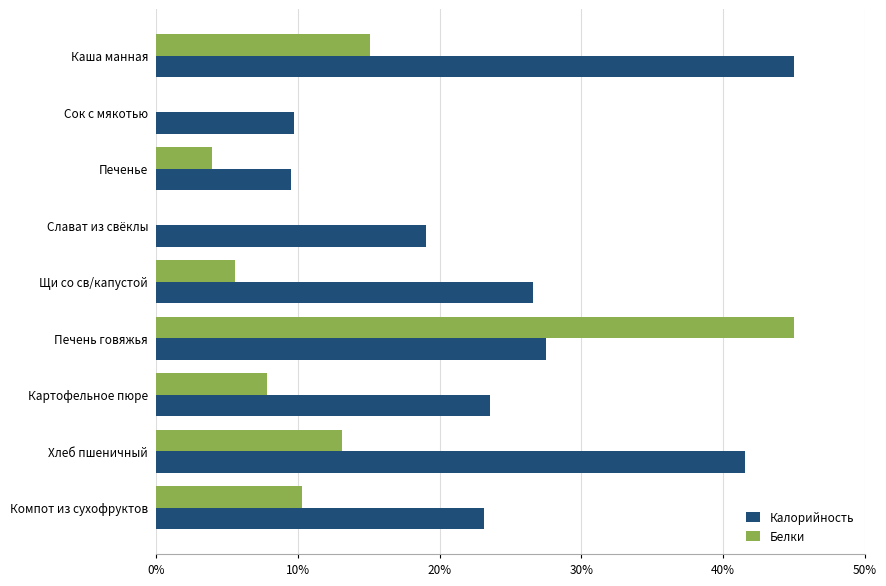

What is the highest value of the Белки series?

45.0